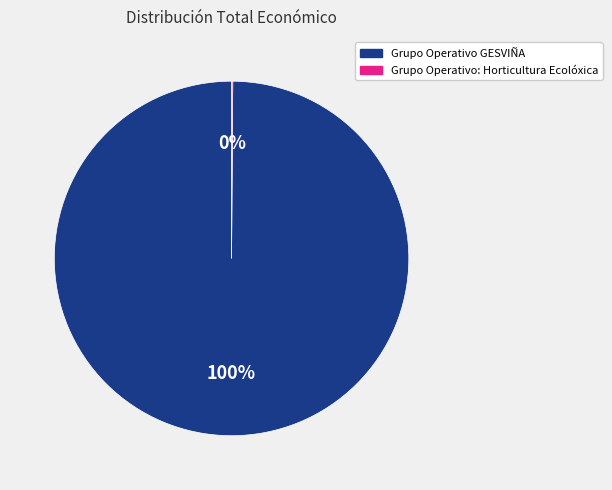

Is it true that Grupo Operativo GESVIÑA is 100% of the pie?

True